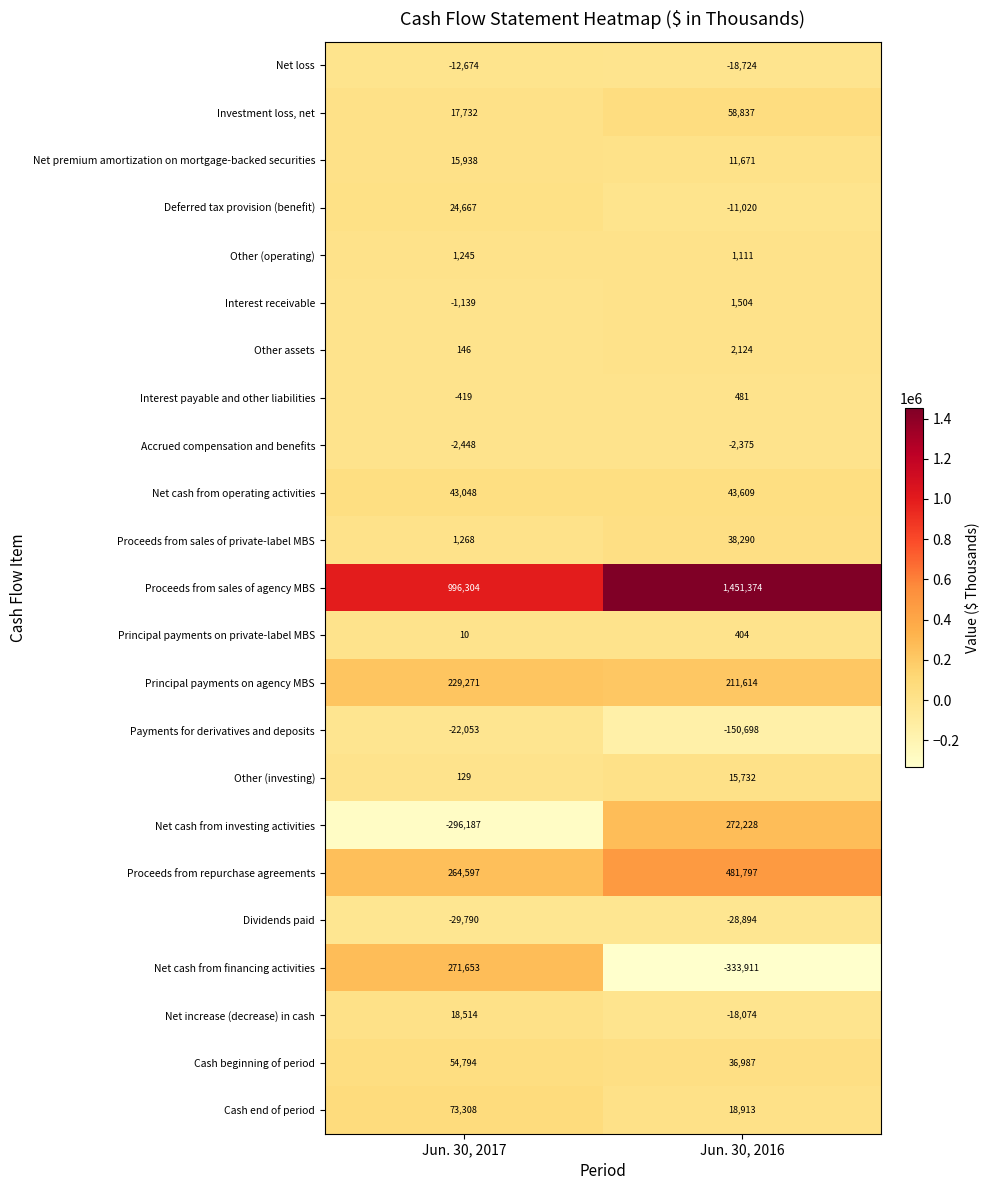

List the series in order of their peak value, highest first.

Proceeds from sales of agency MBS, Proceeds from repurchase agreements, Net cash from investing activities, Net cash from financing activities, Principal payments on agency MBS, Cash end of period, Investment loss, net, Cash beginning of period, Net cash from operating activities, Proceeds from sales of private-label MBS, Deferred tax provision (benefit), Net increase (decrease) in cash, Net premium amortization on mortgage-backed securities, Other (investing), Other assets, Interest receivable, Other (operating), Interest payable and other liabilities, Principal payments on private-label MBS, Accrued compensation and benefits, Net loss, Payments for derivatives and deposits, Dividends paid